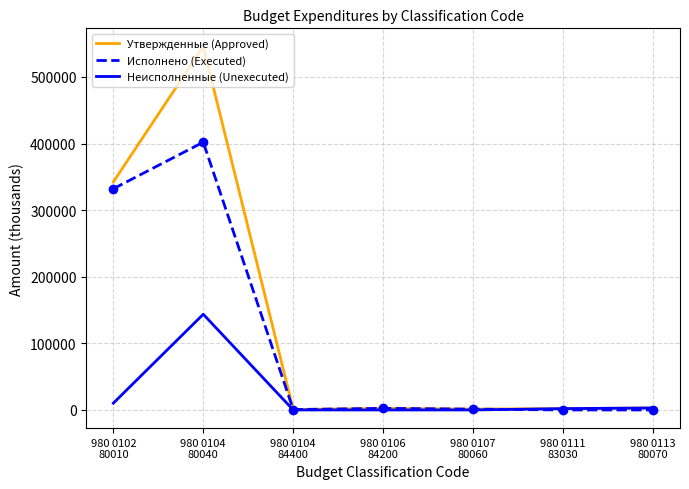

List the series in order of their peak value, lowest first.

Неисполненные (Unexecuted), Исполнено (Executed), Утвержденные (Approved)